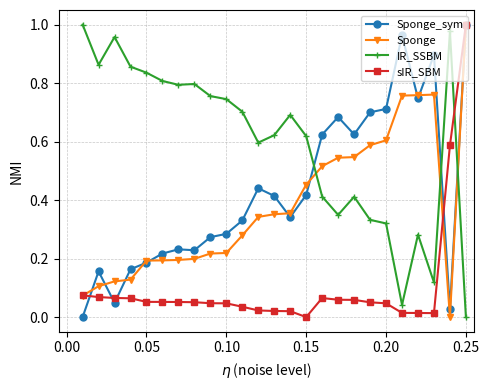

True or false: IR_SSBM and sIR_SBM cross at least once.

True